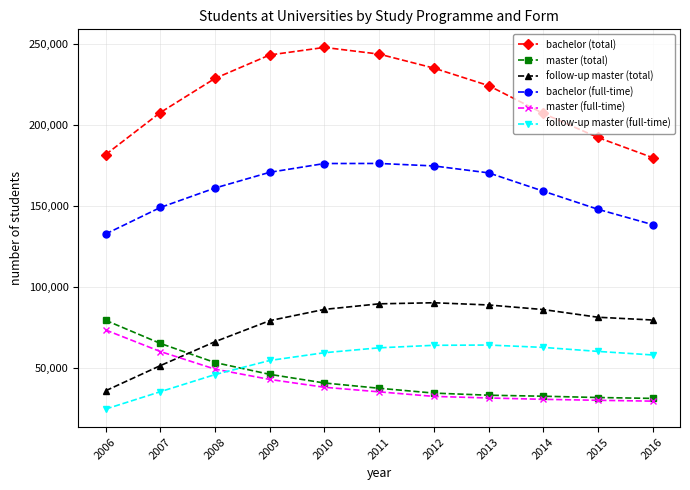

What are all the series names shown in the legend?

bachelor (total), master (total), follow-up master (total), bachelor (full-time), master (full-time), follow-up master (full-time)